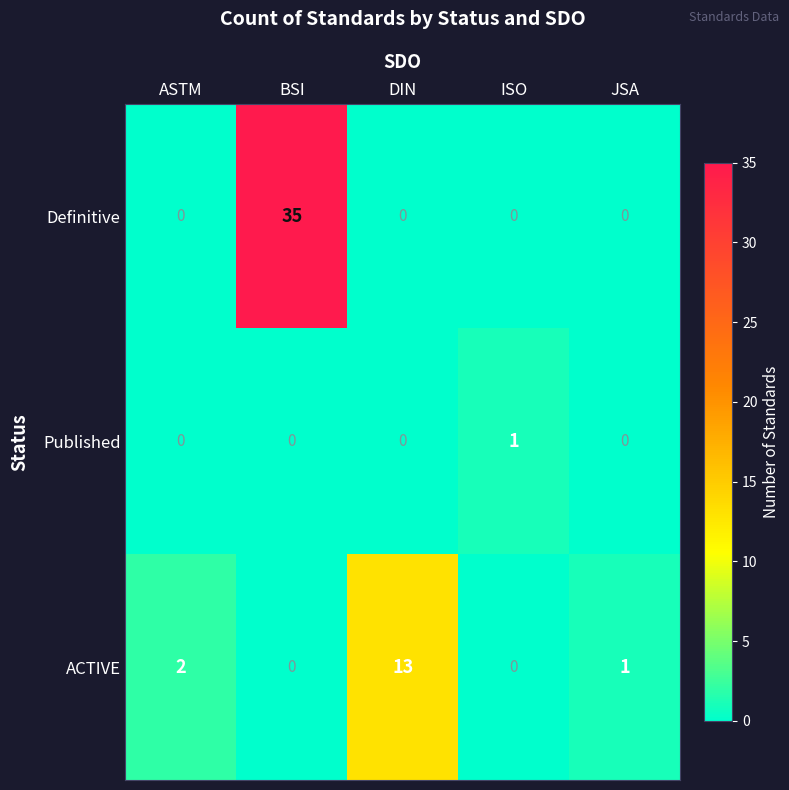

Rank the series by their average value, from highest to lowest.

Definitive, ACTIVE, Published